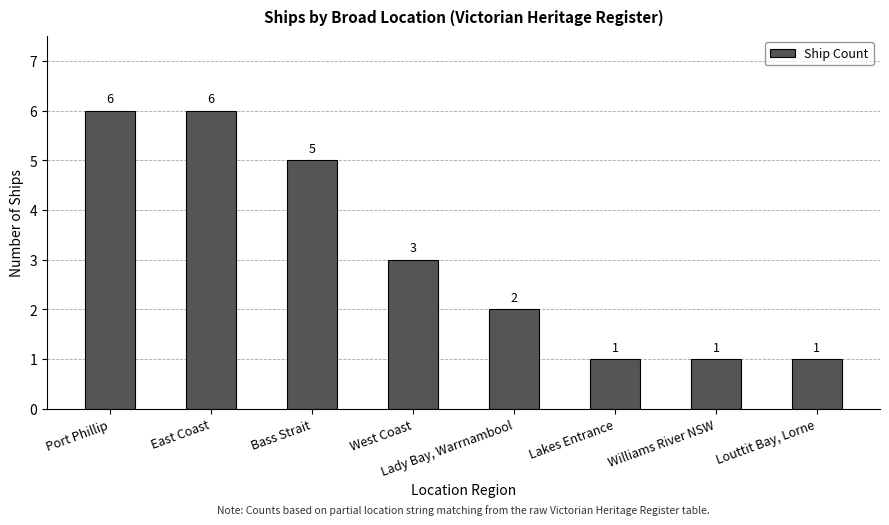

Approximately how many times larger is the value at East Coast compared to Port Phillip?

1.0